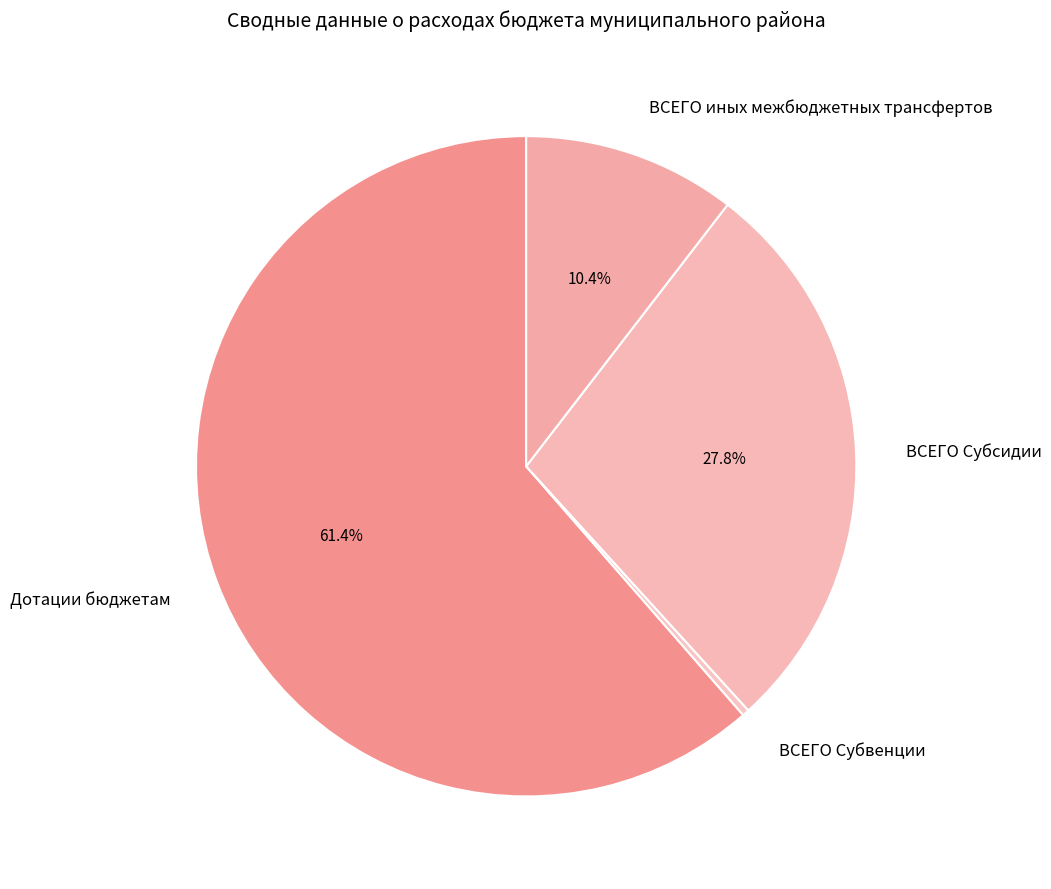

Count the number of slices in the pie.

4